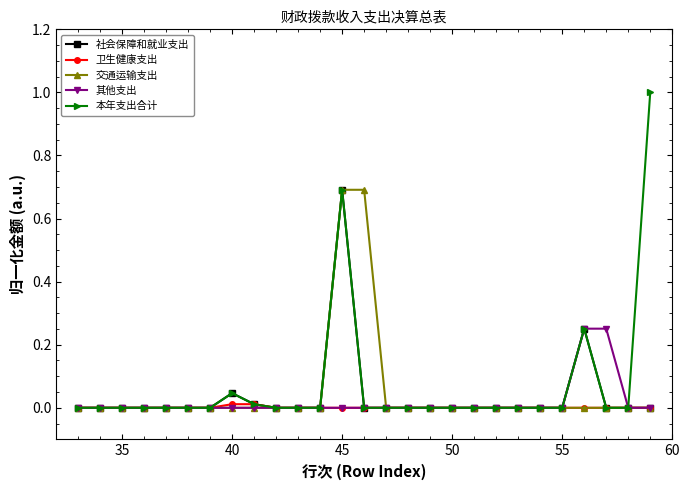

Which series has the largest range (max minus min)?

本年支出合计